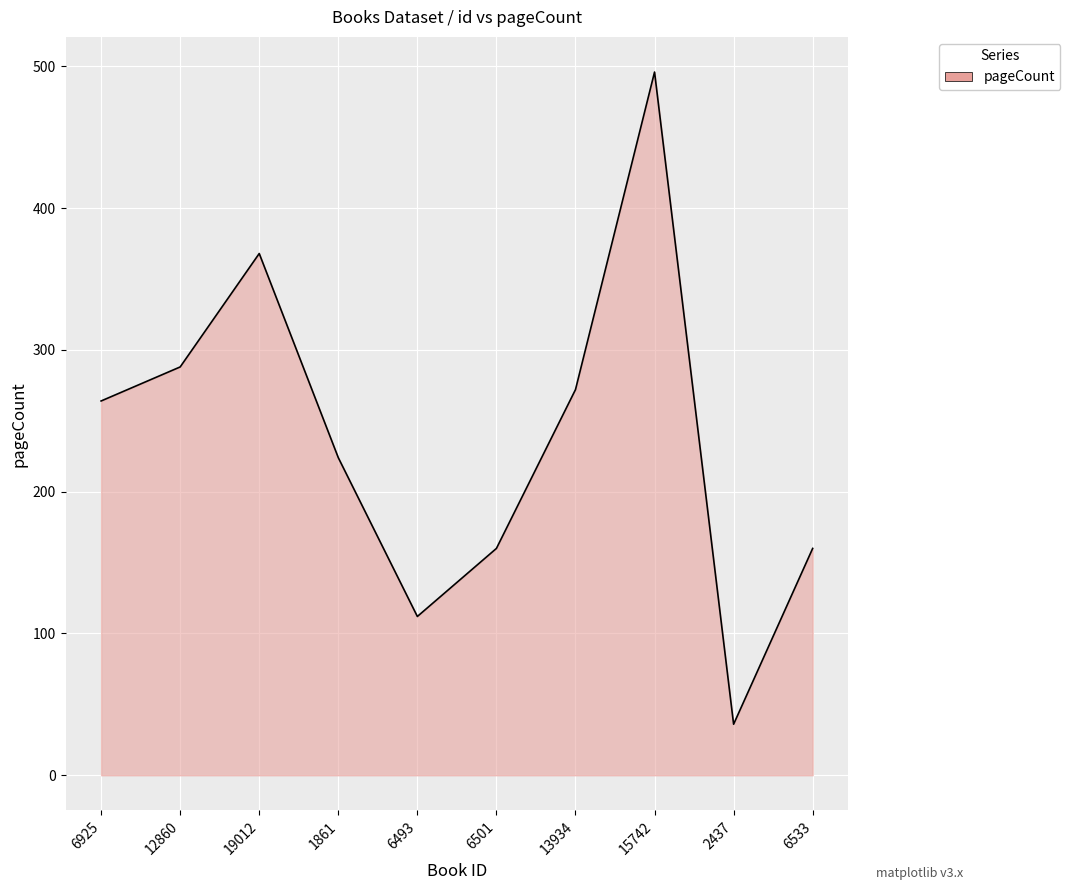

Is it true that the value at 12860 is 160?

False